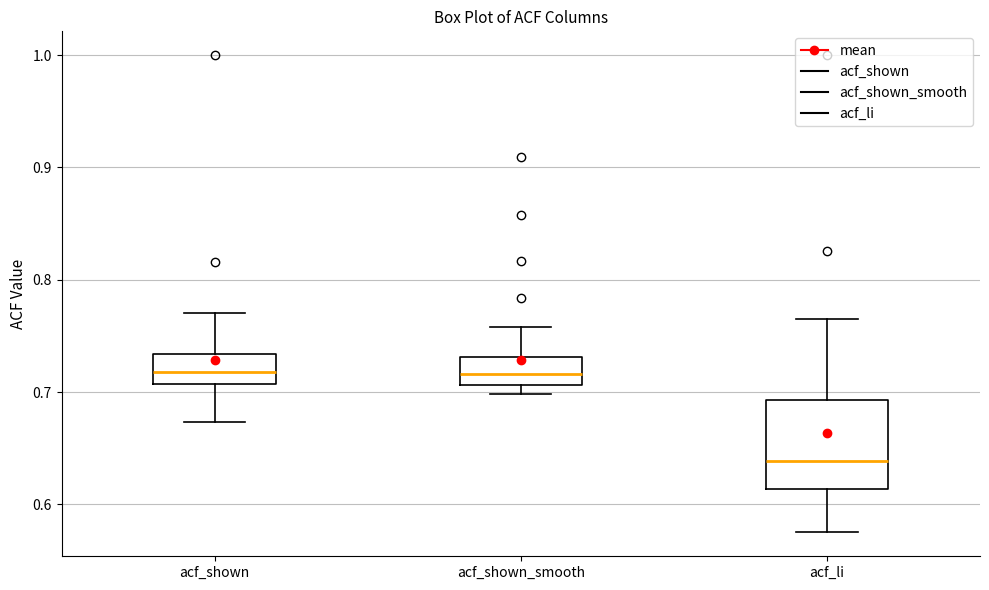

Where does the median line of the box for acf_shown_smooth sit on the y-axis? The values are not printed on the chart, so give them approximately, as read against the axis.

0.72